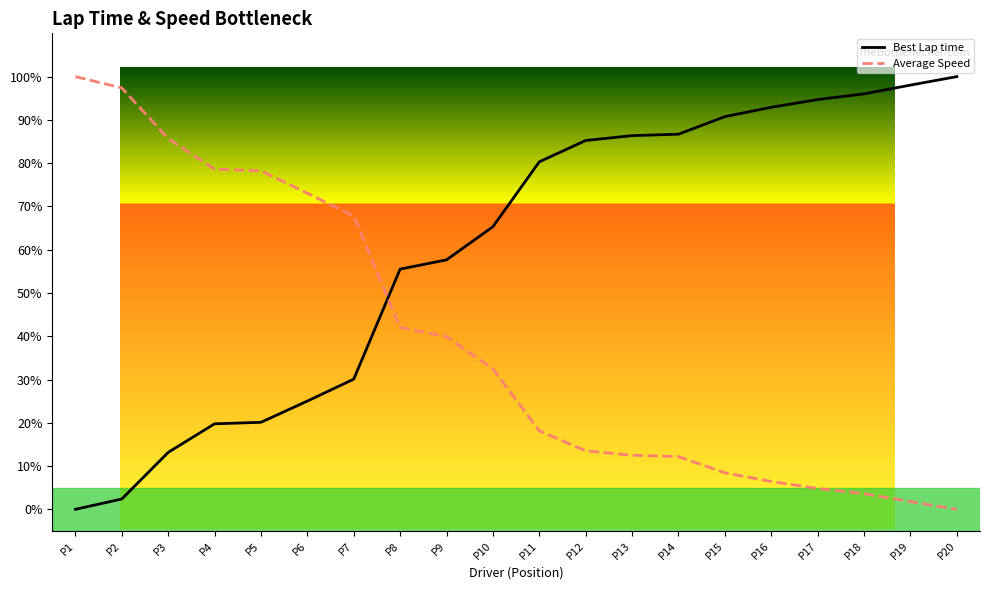

The value of Best Lap time at P1 is 0.5. True or false?

False